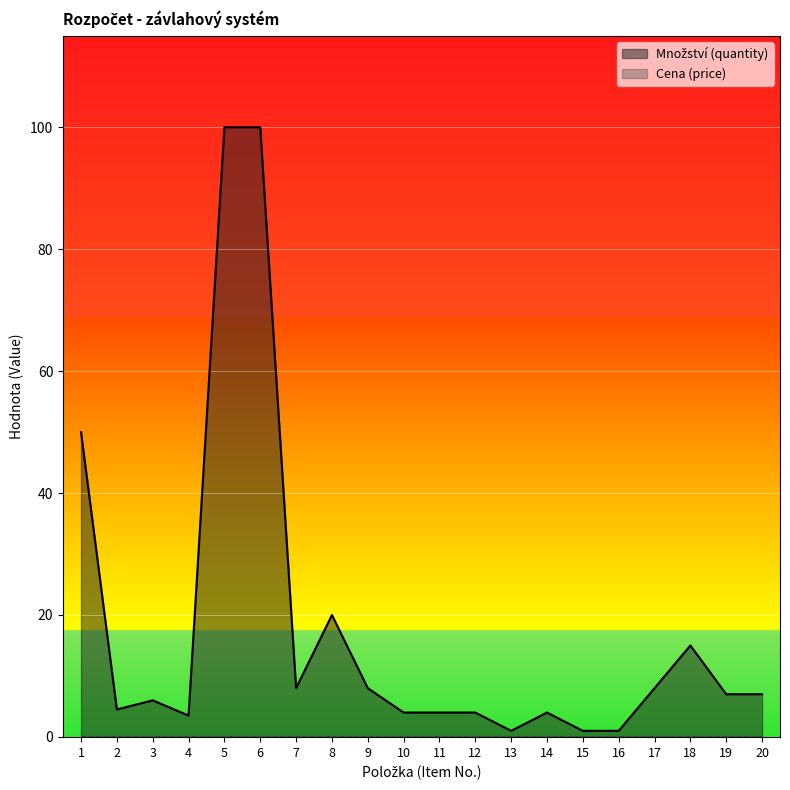

What is the difference between the second highest and second lowest values?

99.0